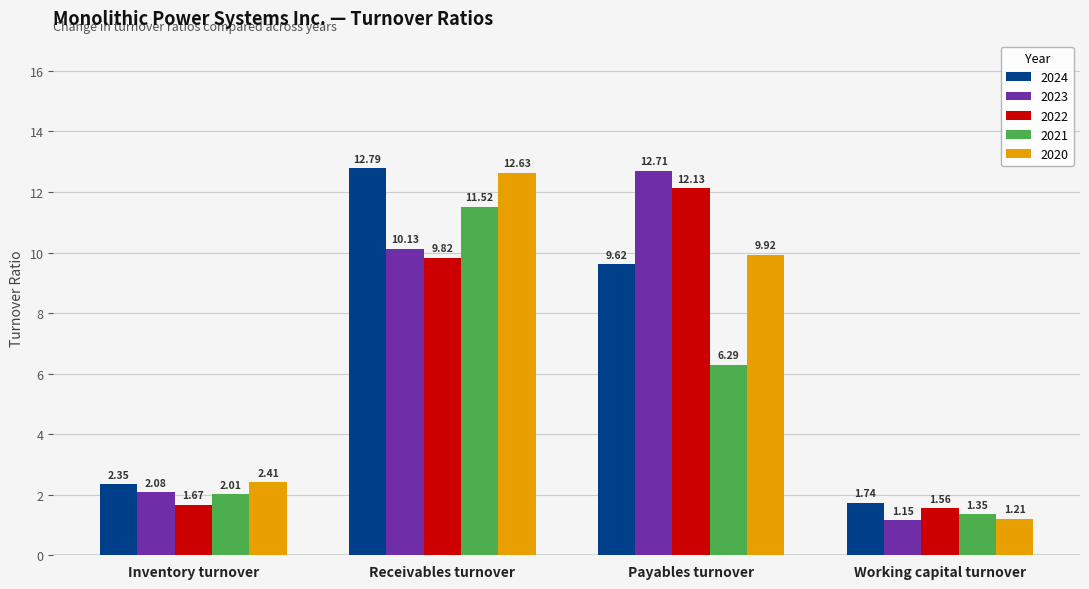

Is it true that 2020 equals 2.4 at Inventory turnover?

True